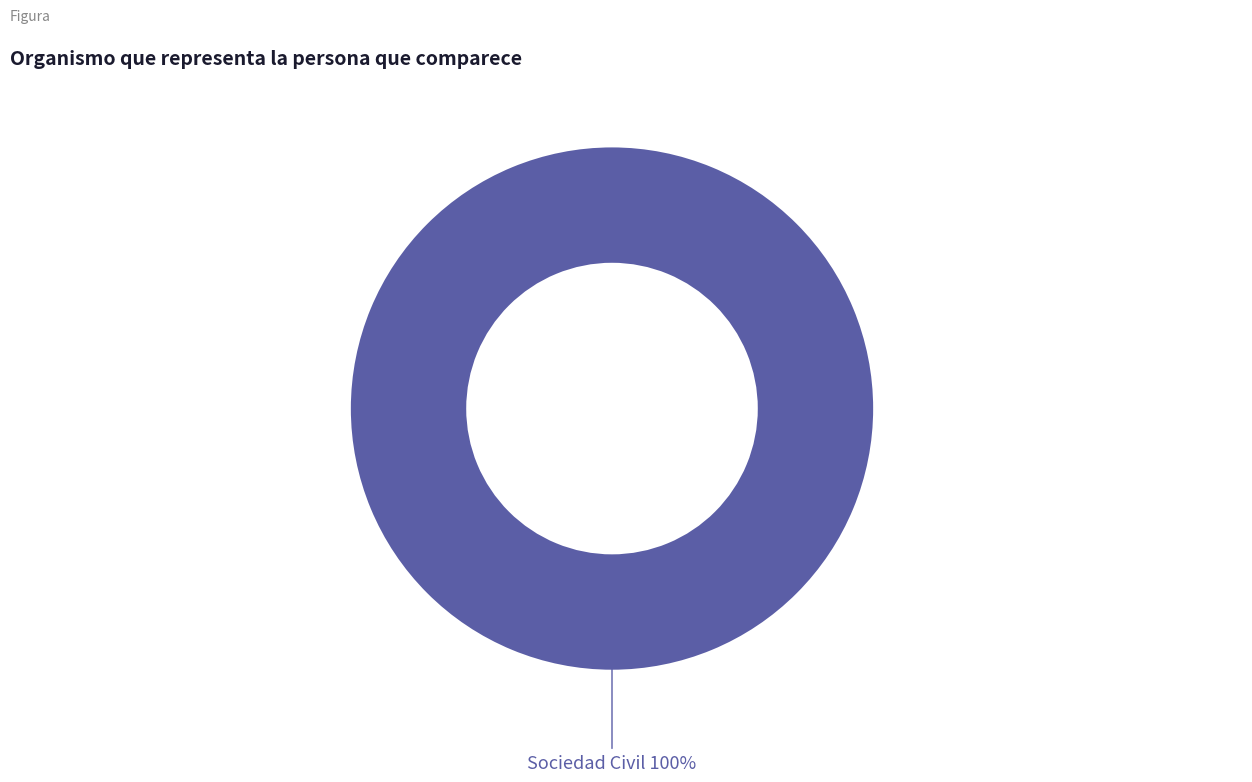

Is there a majority slice in this chart?

Yes